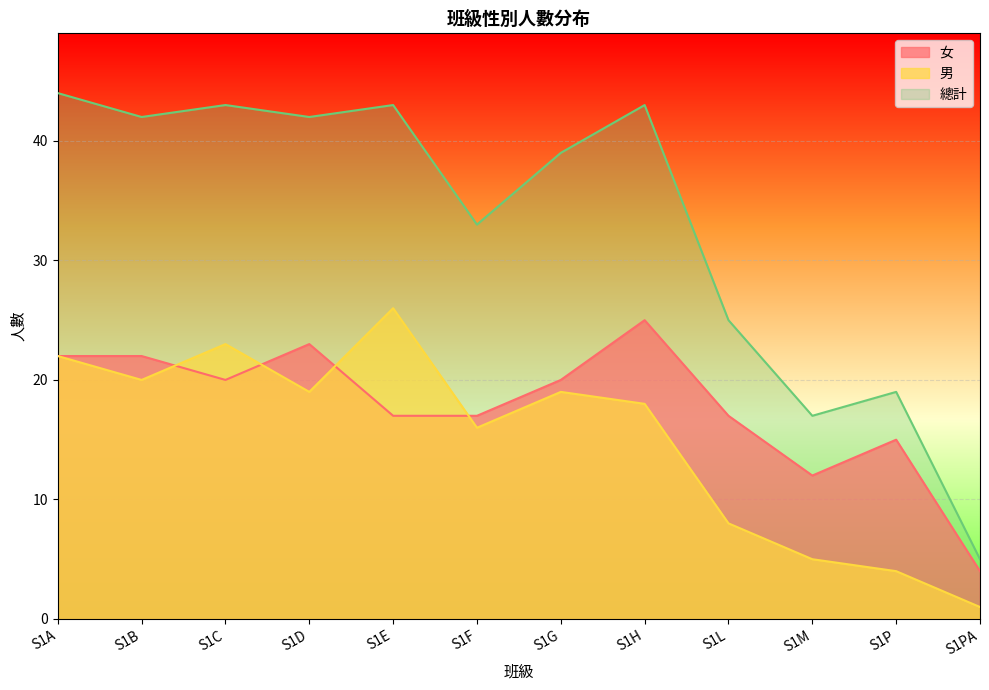

What is the total value across all series at S1H?

86